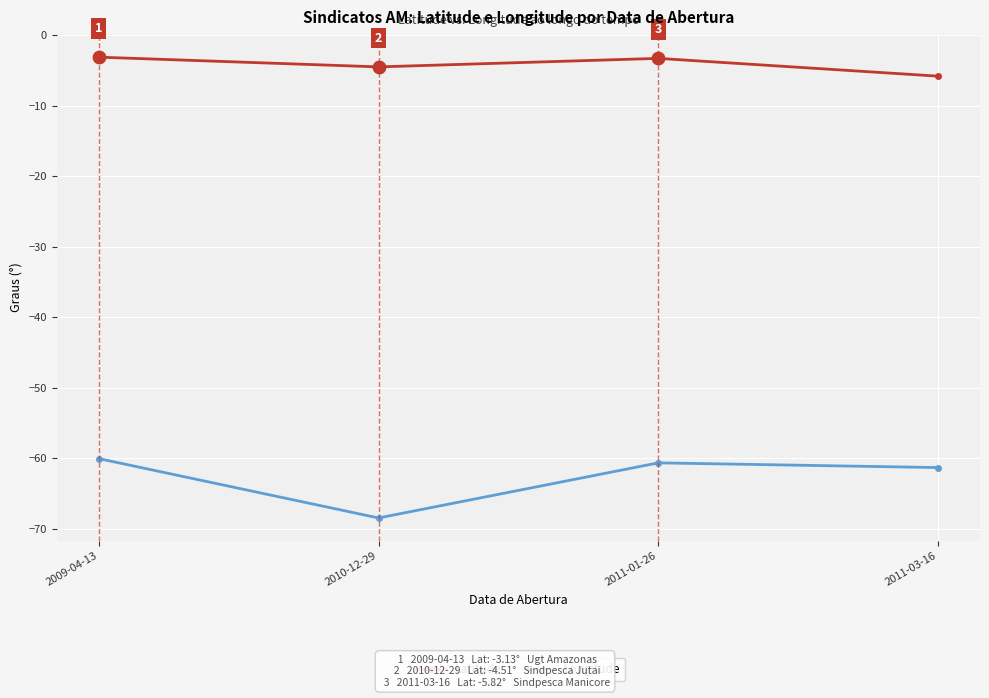

Between 2010-12-29 and 2011-01-26, which series saw the biggest shift?

Longitude